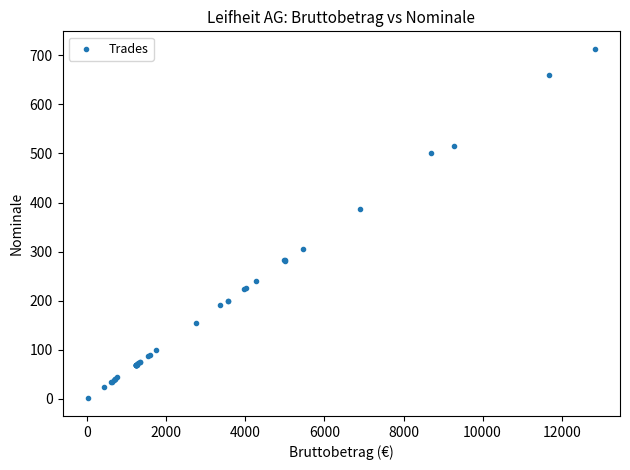

What Y value in the scatter plot is closest to 357?

387